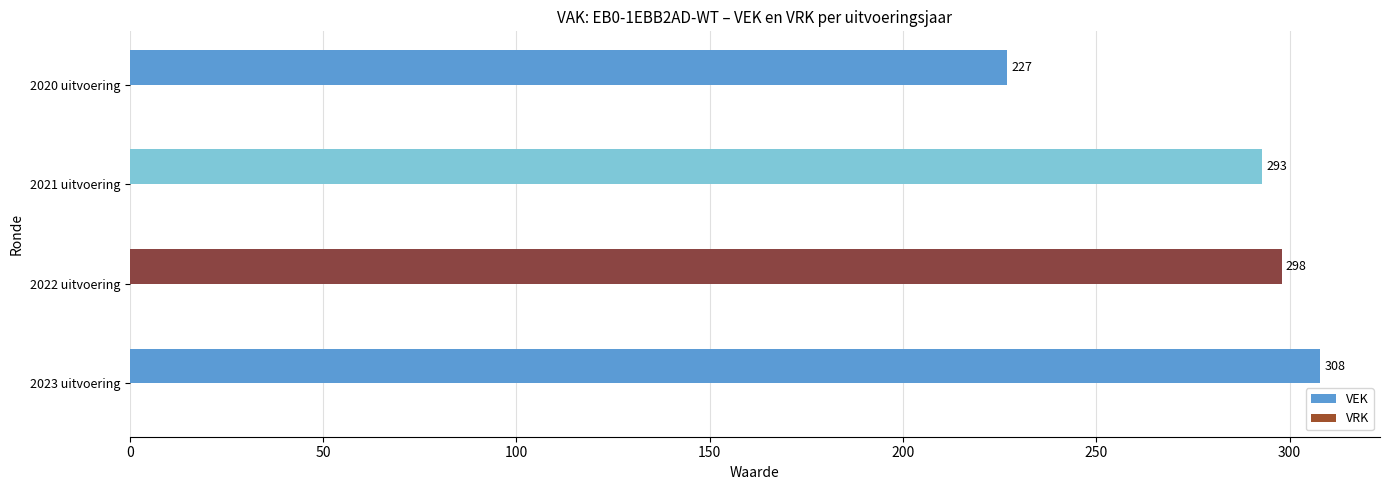

Does the chart contain any negative values?

No